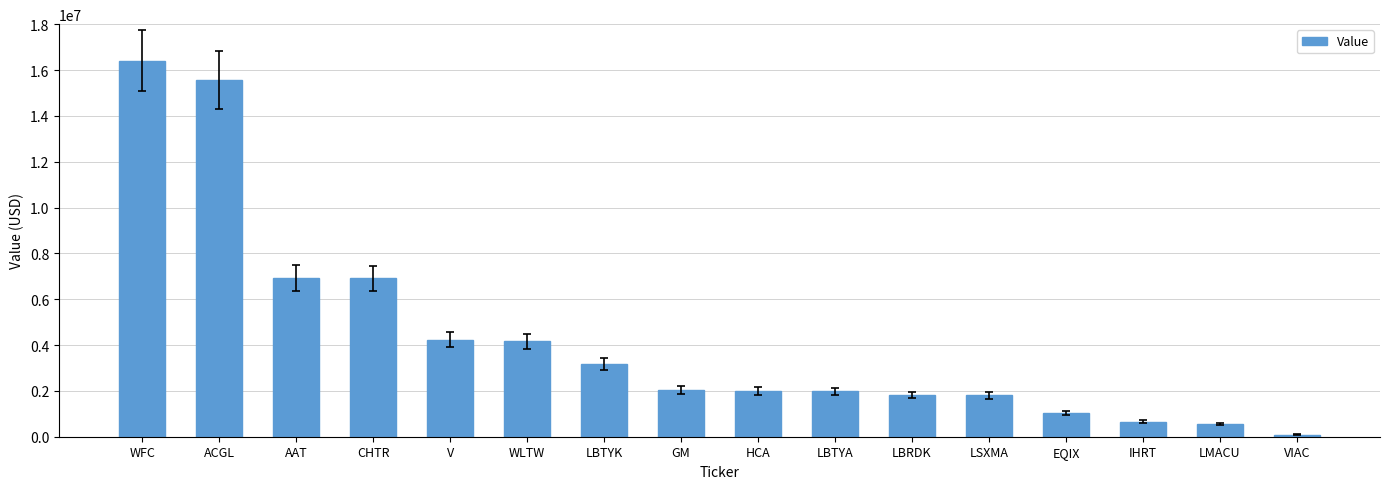

The chart shows a value of 1850803 at LBTYK. True or false?

False